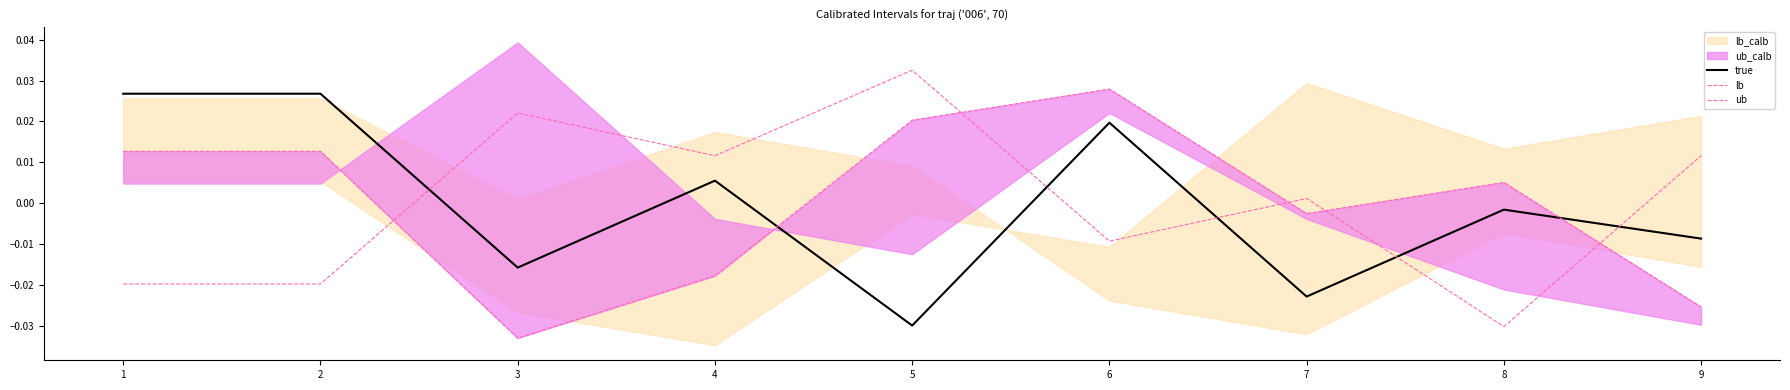

At how many categories does at least one series exceed 0?

9